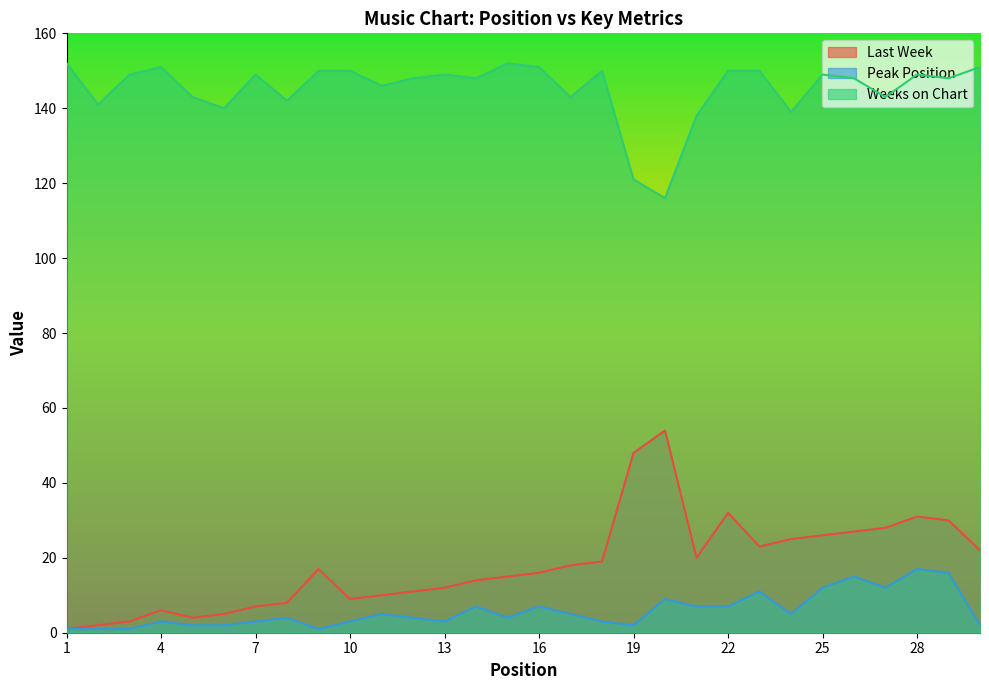

At which category does the chart reach its peak across all series?

1